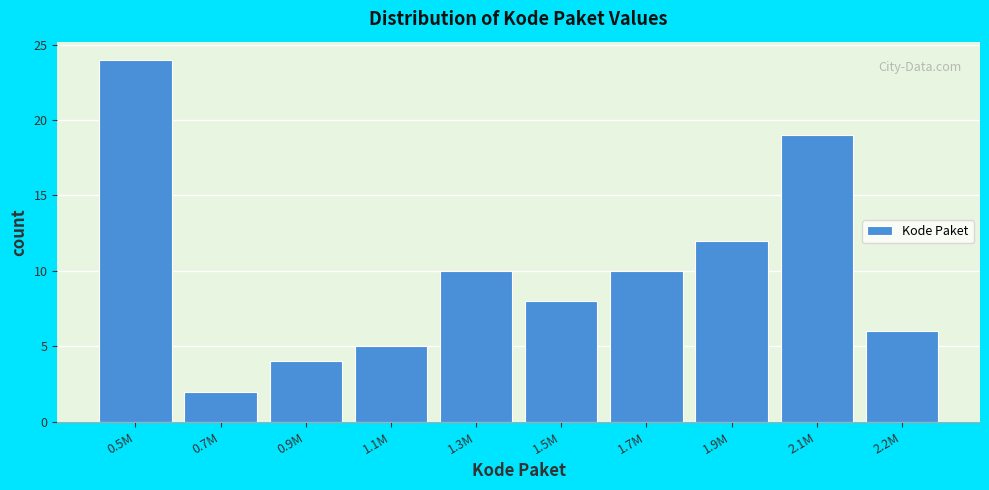

Reading right to left, what are all the values shown in this chart?

6	19	12	10	8	10	5	4	2	24